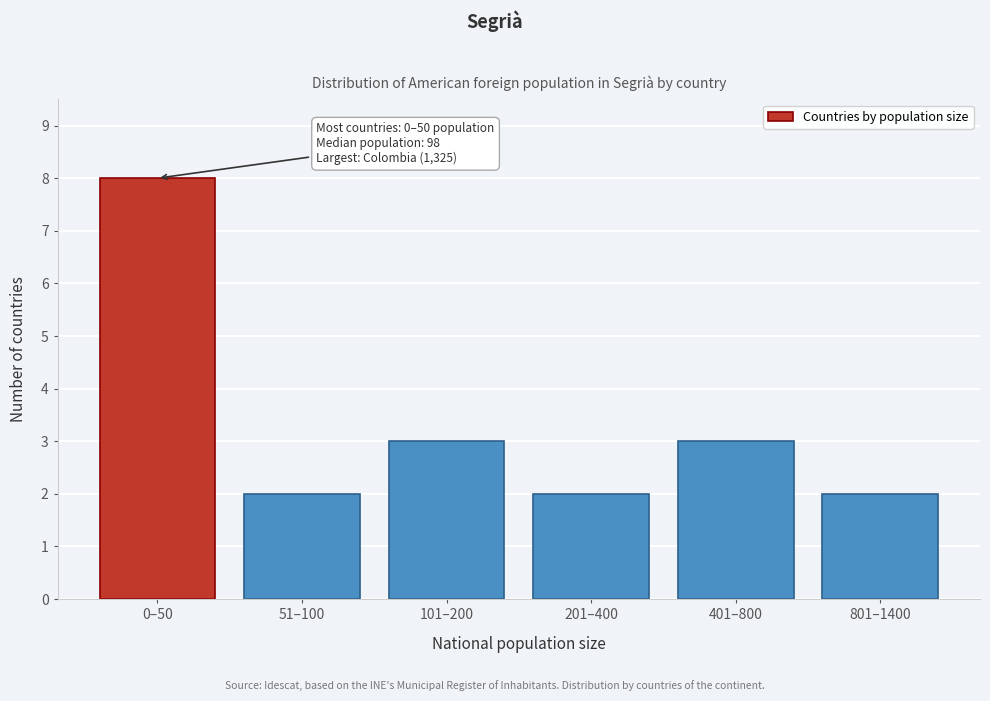

Reading right to left, list all the values displayed in this chart.

2	3	2	3	2	8